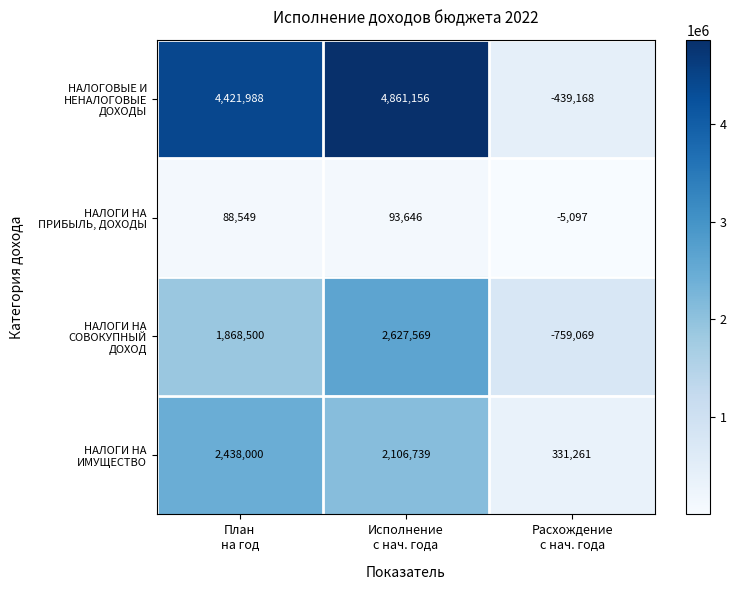

What is the maximum value shown in the chart?

4861156